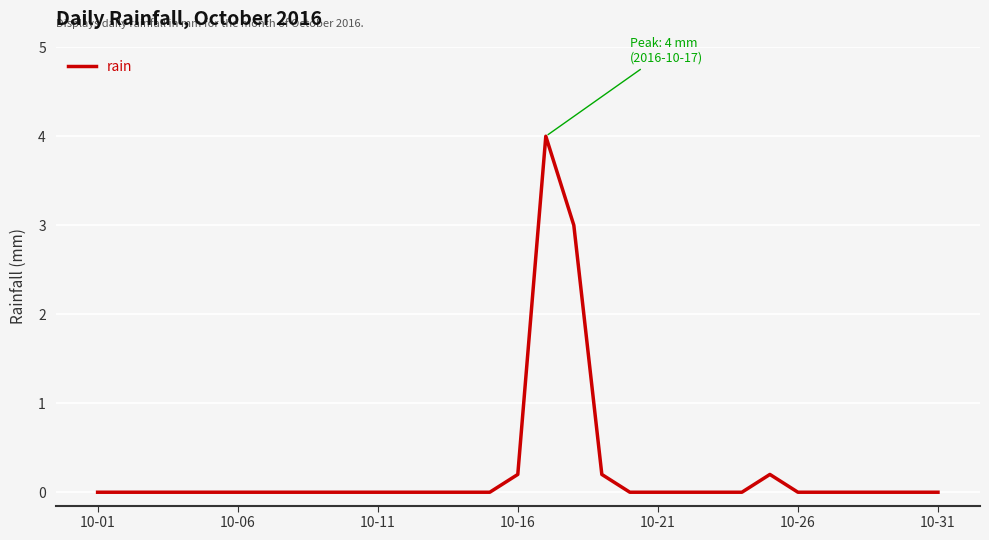

What is the greatest value displayed?

4.0